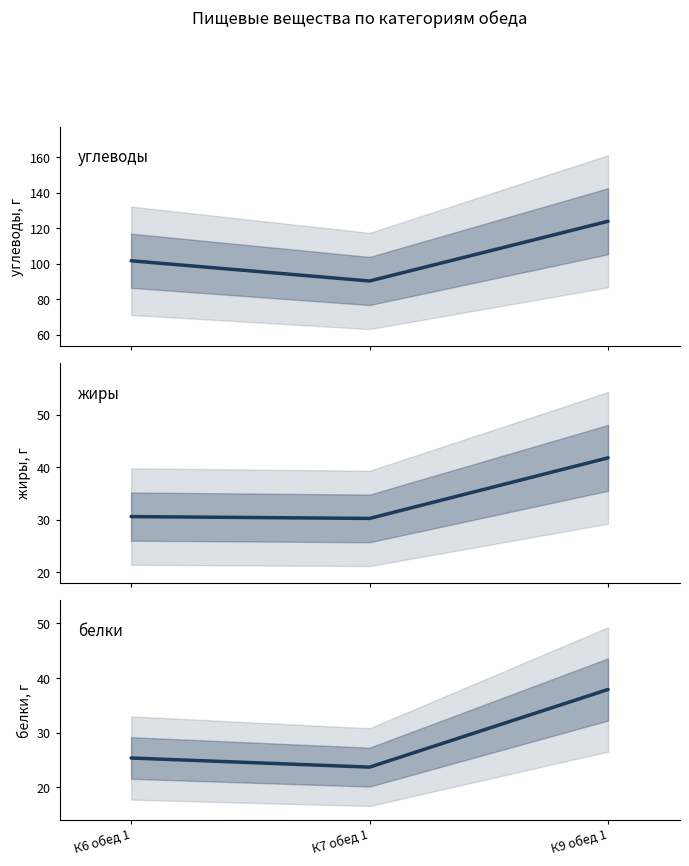

True or false: углеводы has a value of 124.0 at К9 обед 1.

True